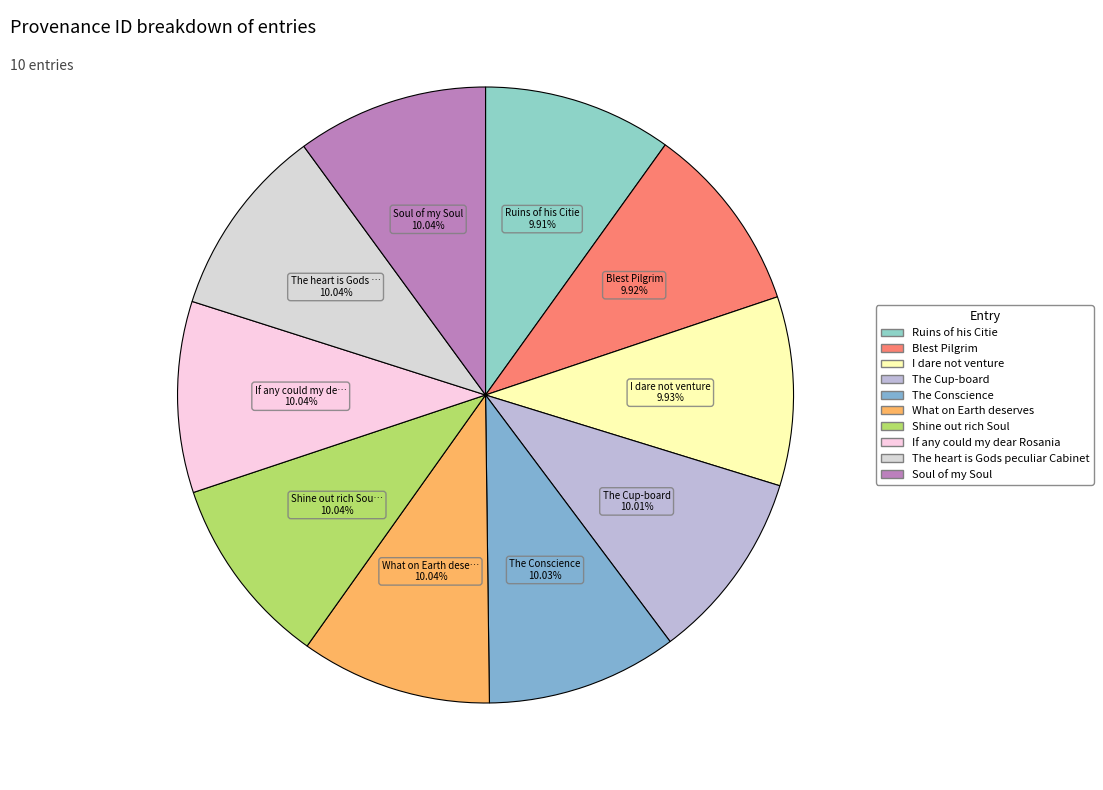

What percentage do I dare not venture and The Cup-board together represent?

19.9%